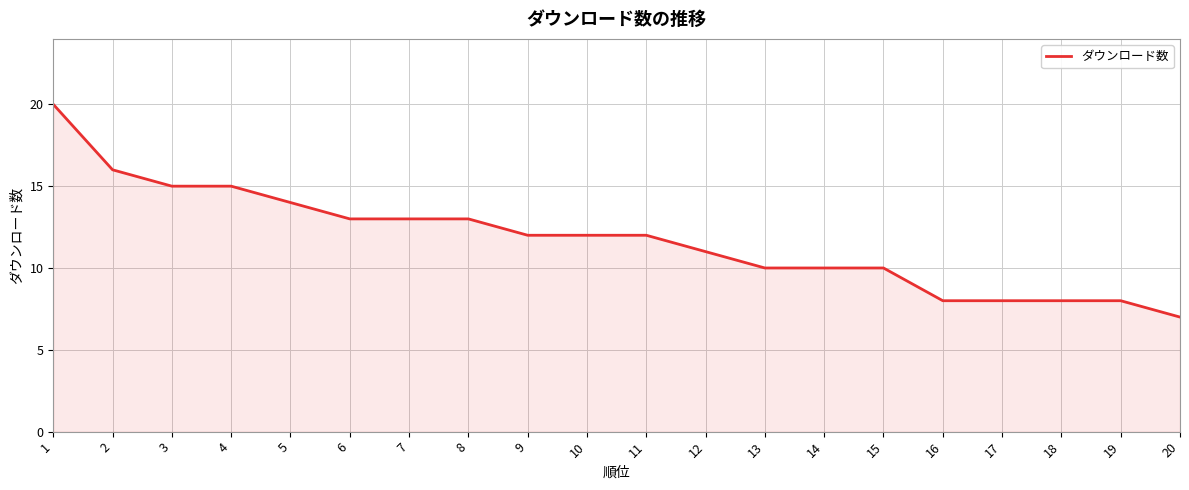

What is the difference between the values at 6 and 18?

5